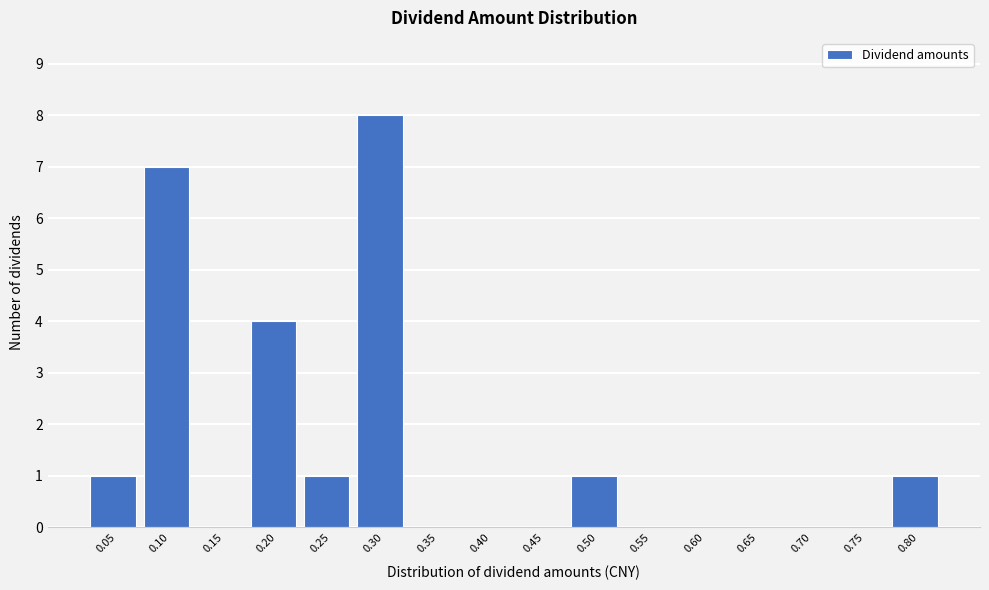

Reading left to right, extract all data points from this chart.

0.05=1	0.10=7	0.15=0	0.20=4	0.25=1	0.30=8	0.35=0	0.40=0	0.45=0	0.50=1	0.55=0	0.60=0	0.65=0	0.70=0	0.75=0	0.80=1